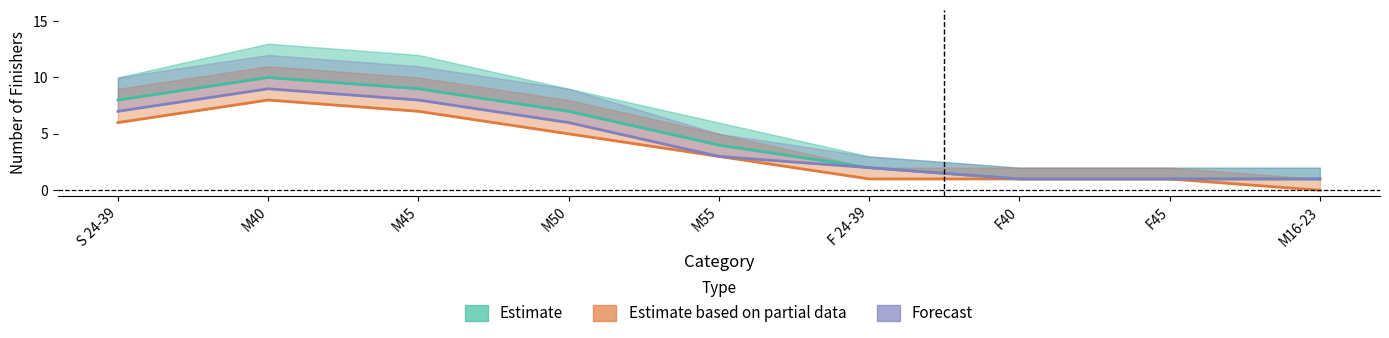

True or false: Estimate_upper and Estimate based on partial data cross at least once.

False